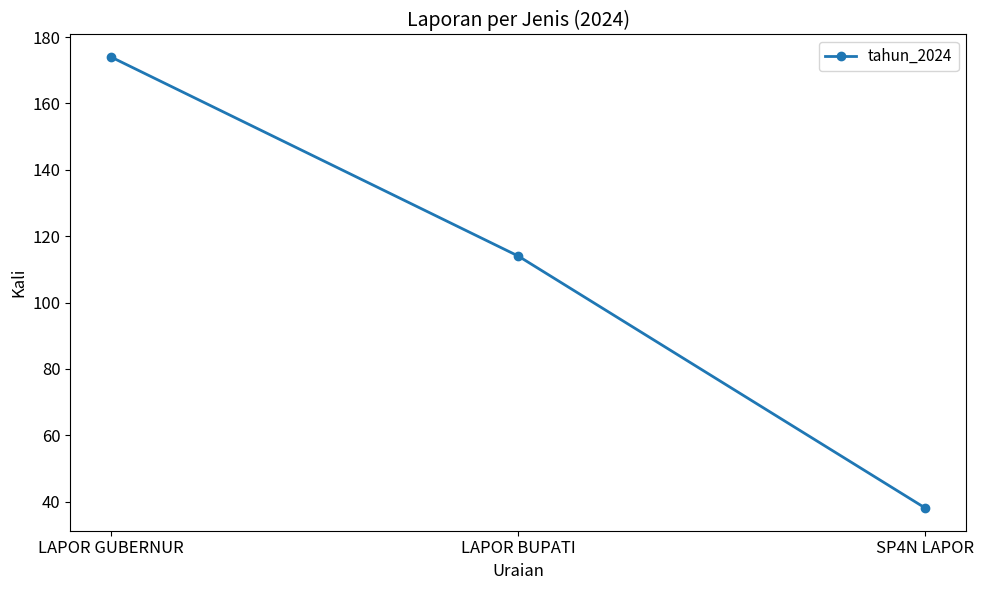

What is the label of the 2nd point from the left?

LAPOR BUPATI